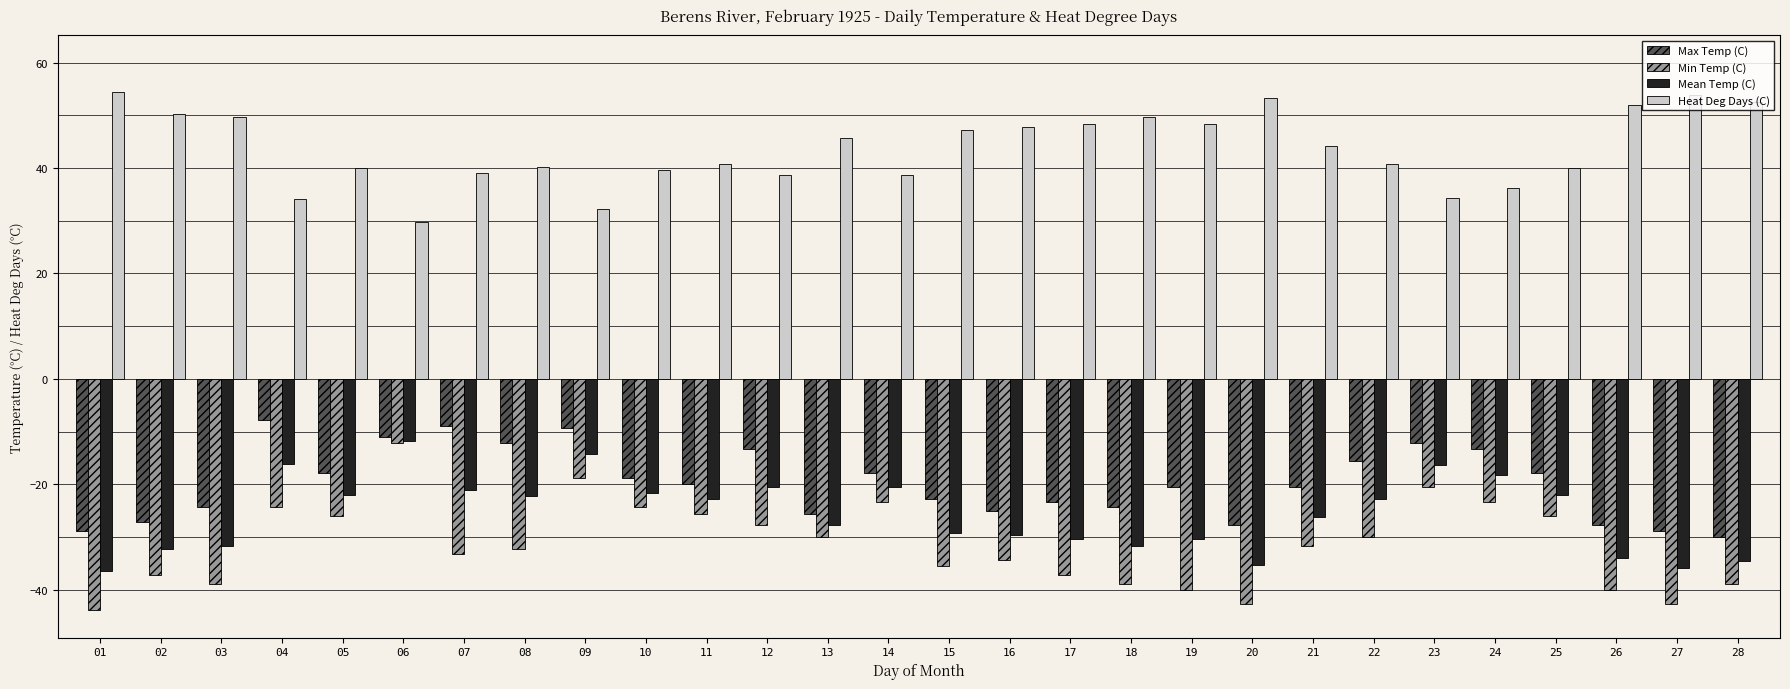

What is the value of the Max Temp (C) bar at the 3rd from the left?

-24.4